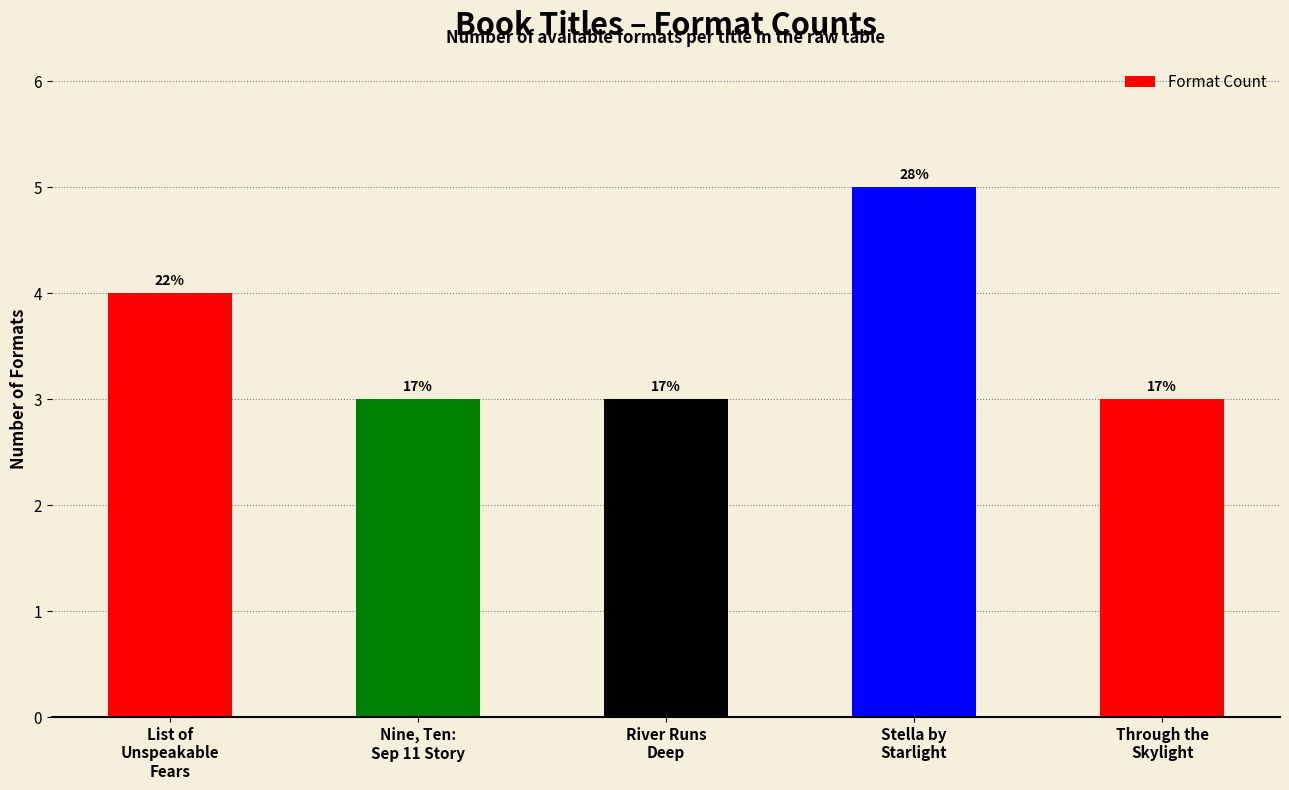

How many bars are there in total?

5